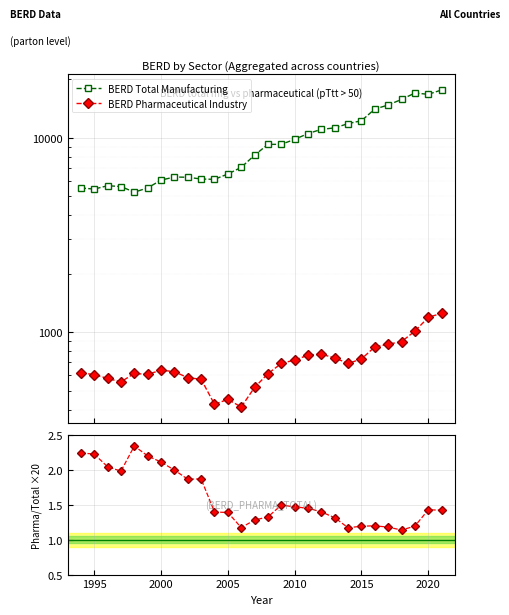

How many interior local valleys does the BERD Pharmaceutical Industry series have?

5